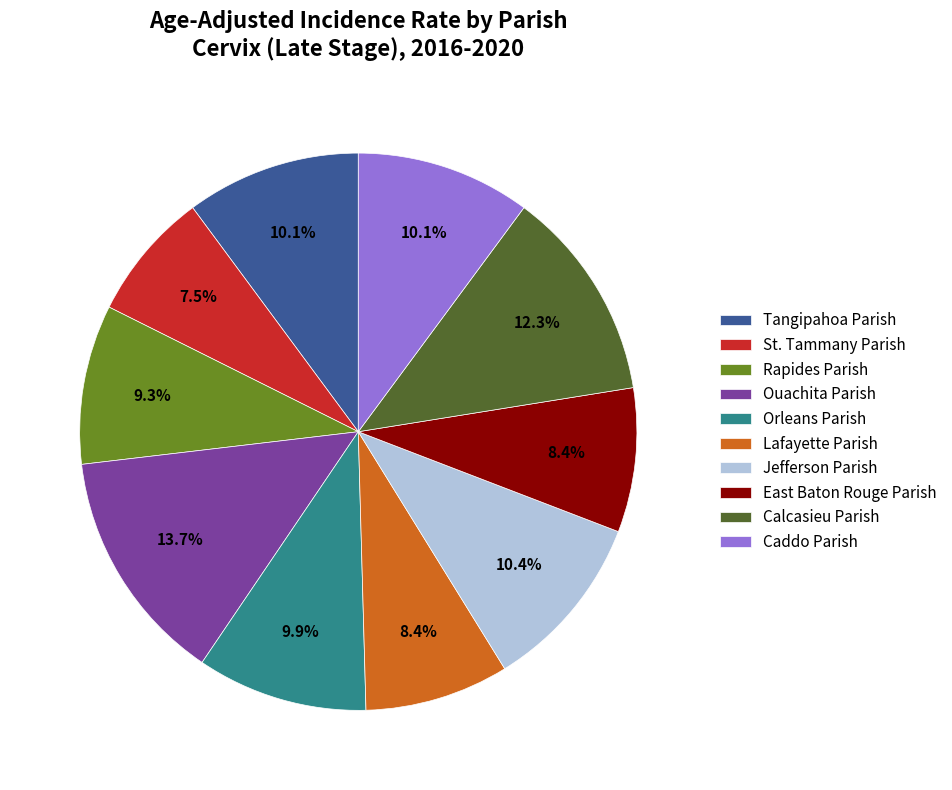

Count the number of slices in the pie.

10